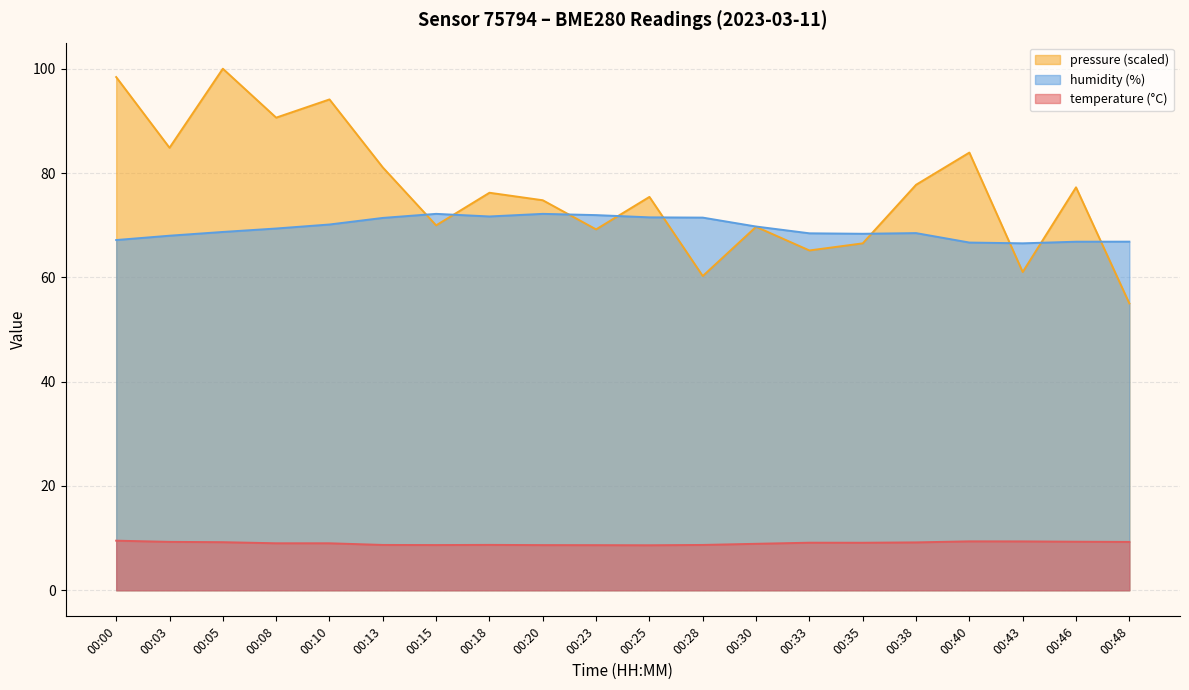

True or false: pressure_norm has a value of 98.4 at 00:00.

True